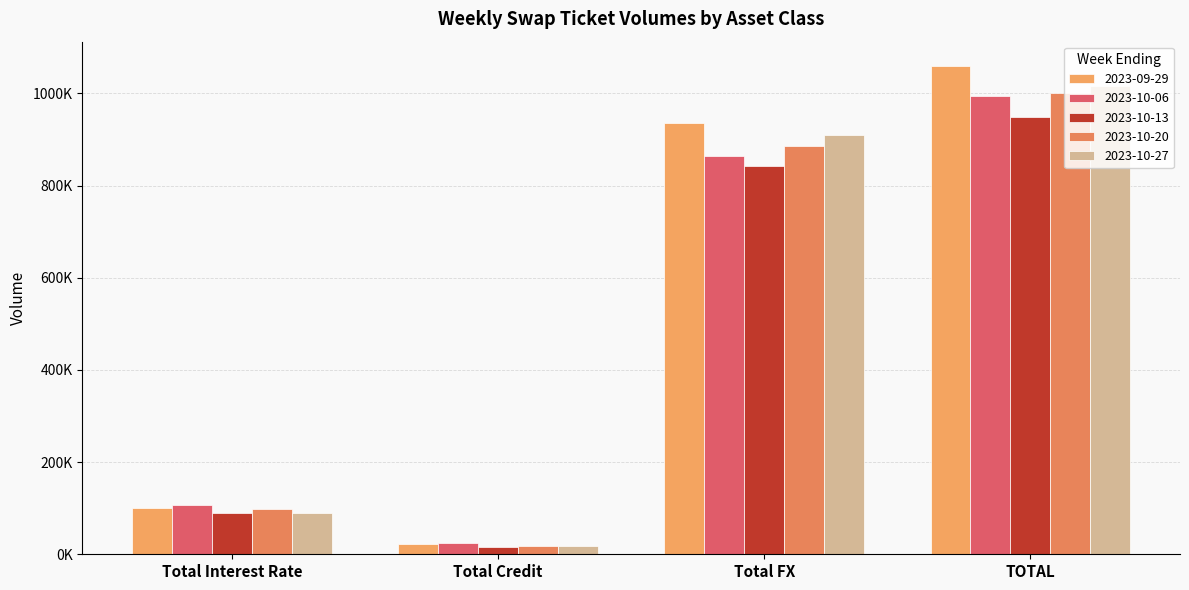

True or false: 2023-10-27 has a value of 27571 at Total Credit.

False